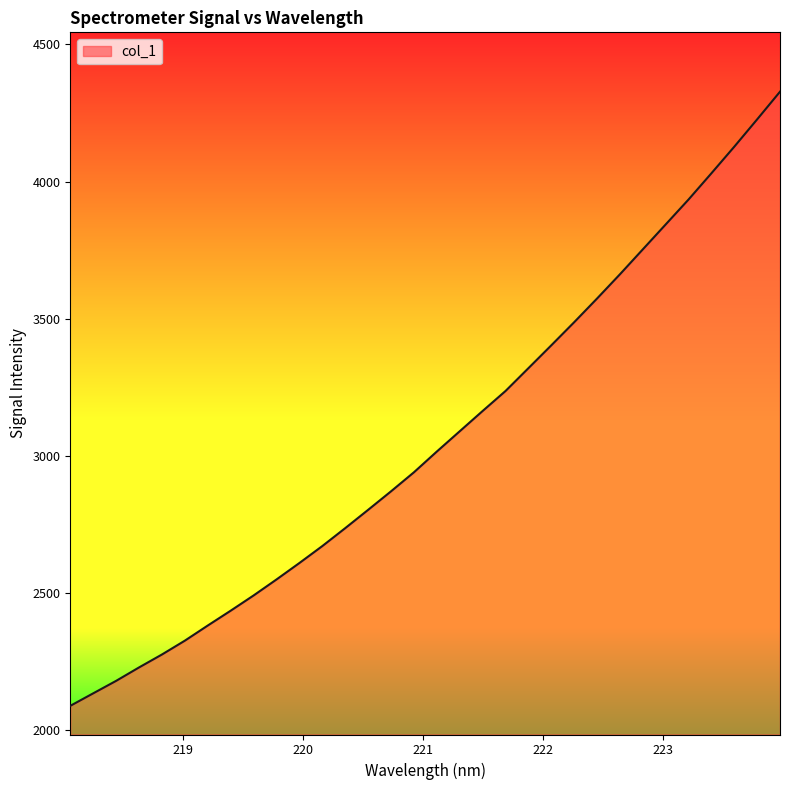

What is the greatest value displayed?

4327.3